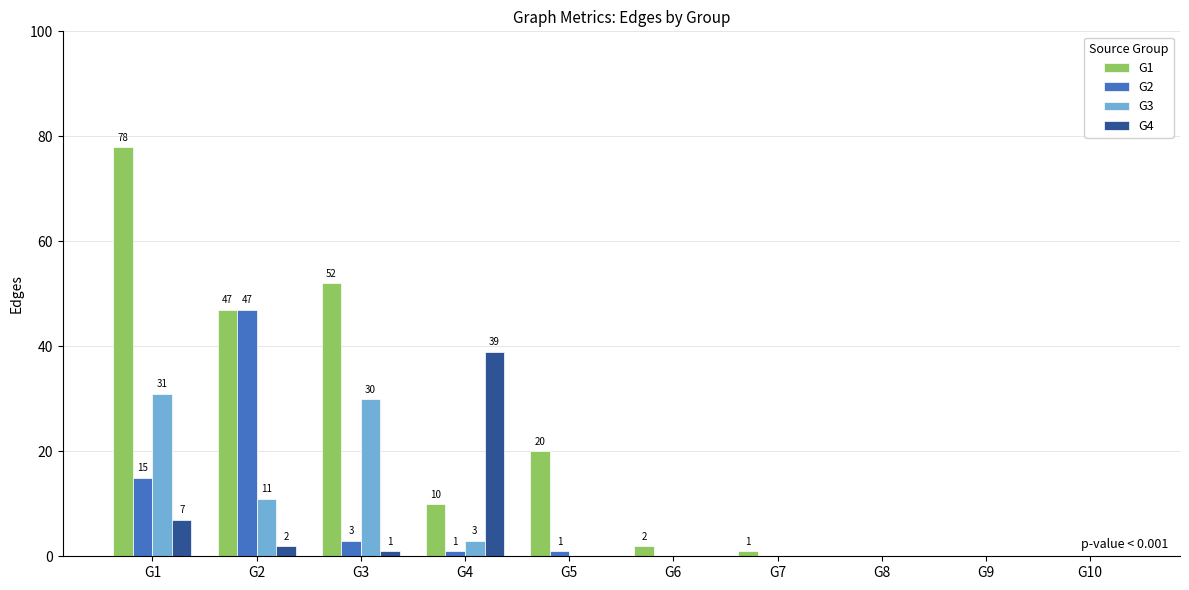

How many data points in G3 are above 0?

4